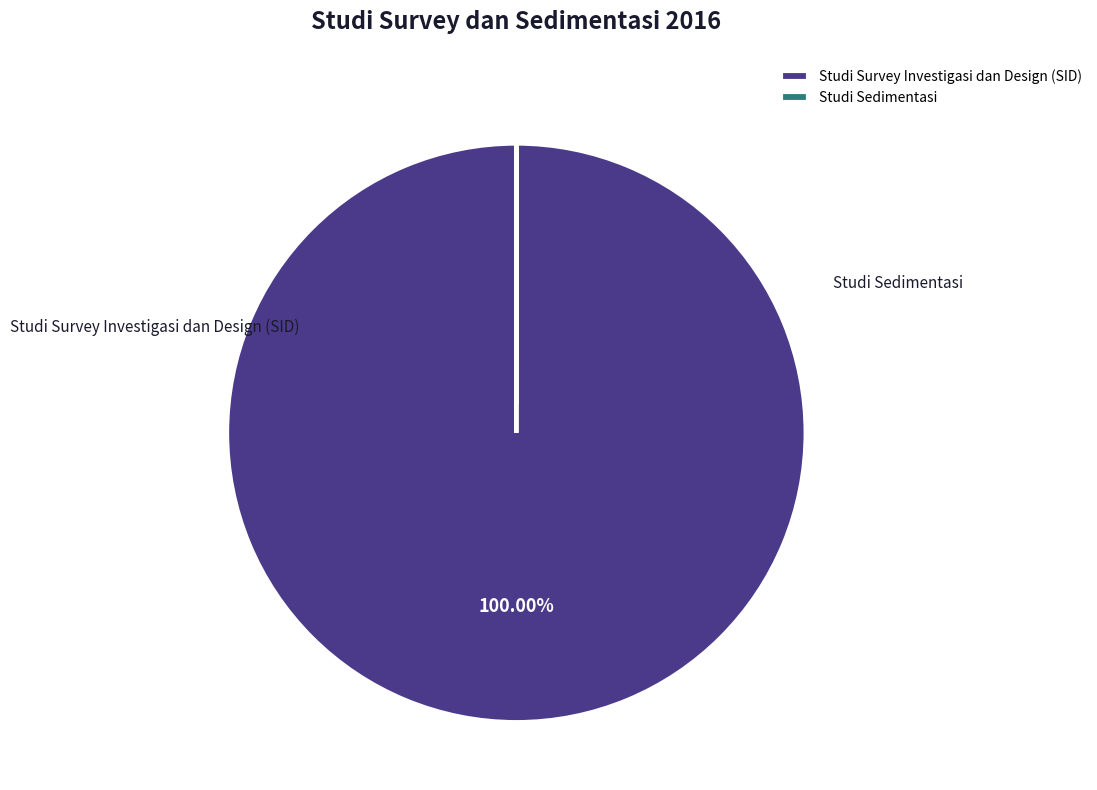

To the nearest percent, what is the difference between the Studi Survey Investigasi dan Design (SID) and Studi Sedimentasi slice percentages?

100%